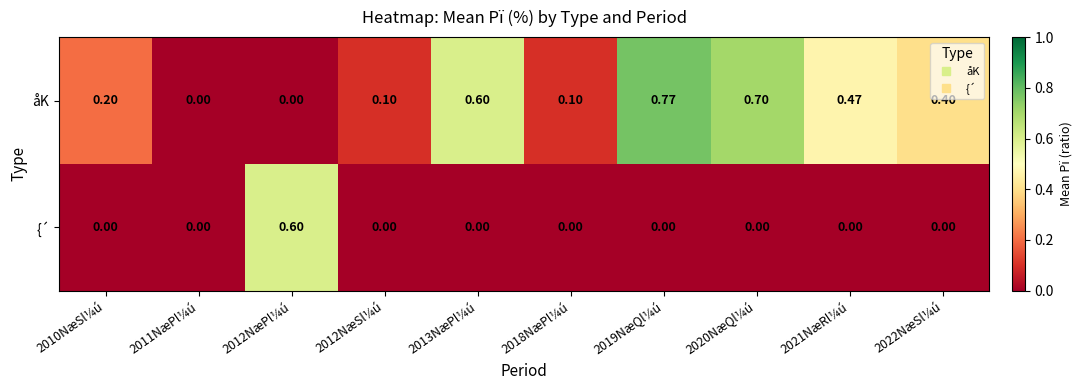

Rank the series by their average value, from highest to lowest.

åK, {´